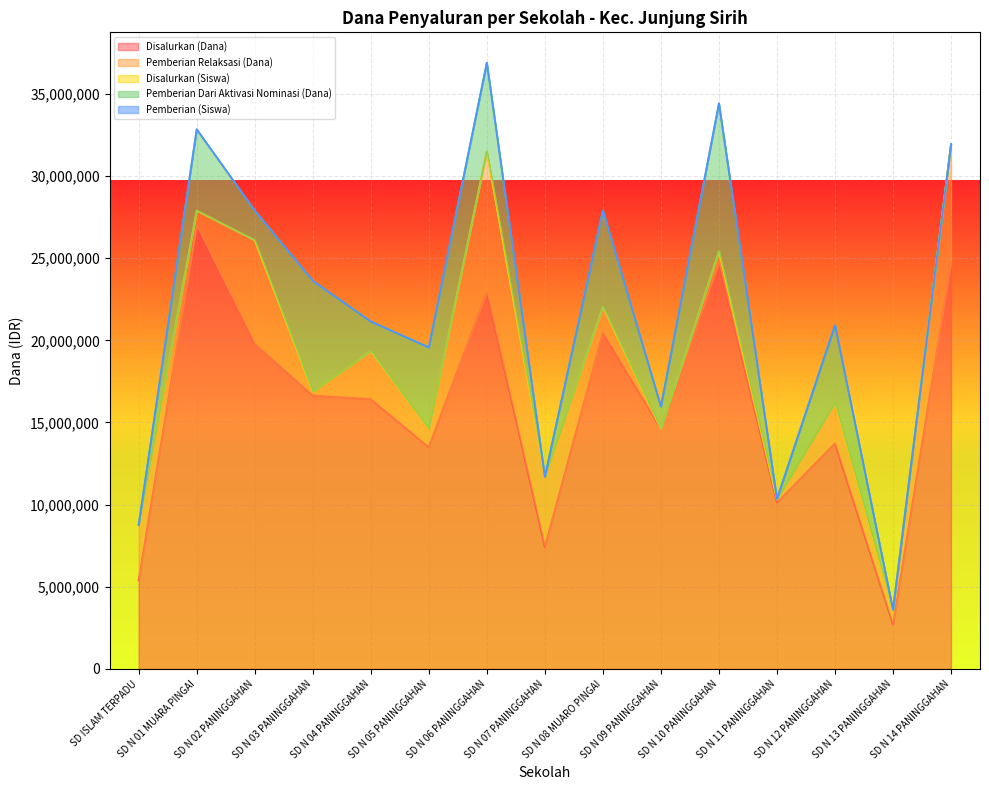

True or false: Pemberian Relaksasi (Dana) has more than 0 interior local peaks.

True